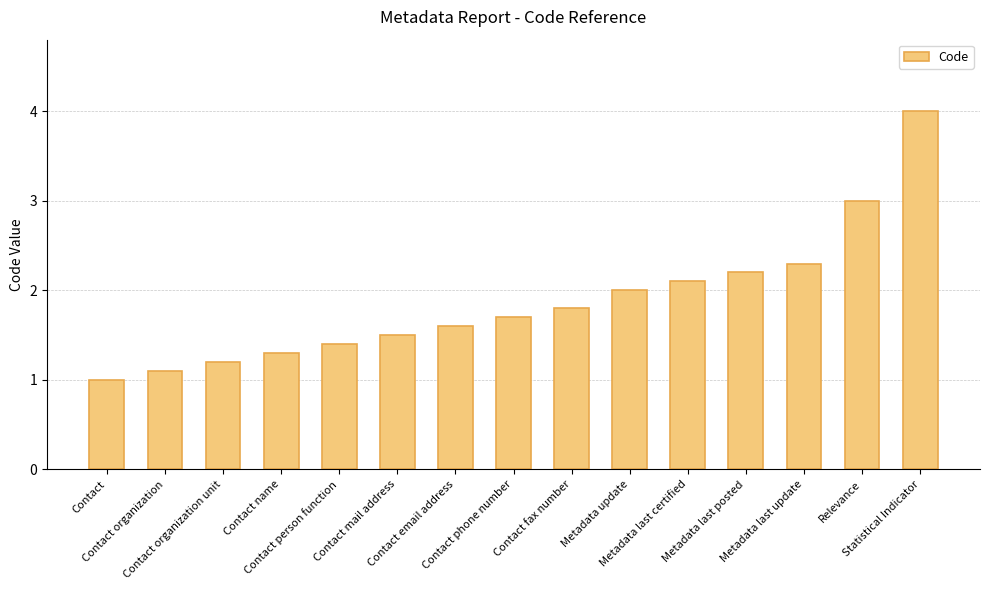

Between Metadata update and Contact phone number, which is larger?

Metadata update